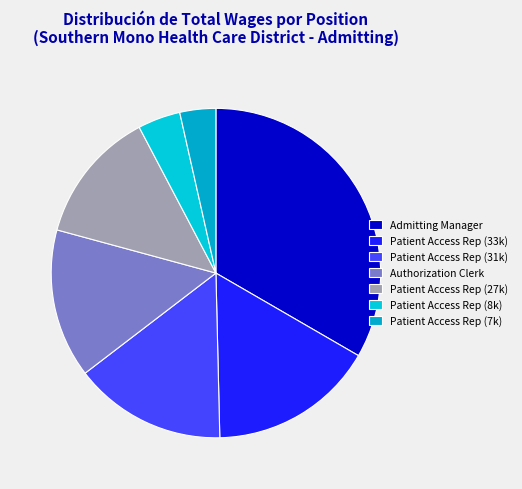

To the nearest percent, what is the difference between the largest and smallest slice percentages?

30%